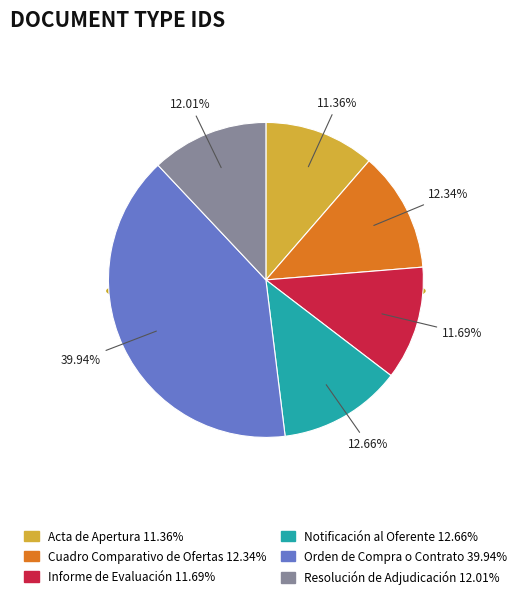

Rank the categories by value from lowest to highest.

Acta de Apertura, Informe de Evaluación, Resolución de Adjudicación, Cuadro Comparativo de Ofertas, Notificación al Oferente, Orden de Compra o Contrato